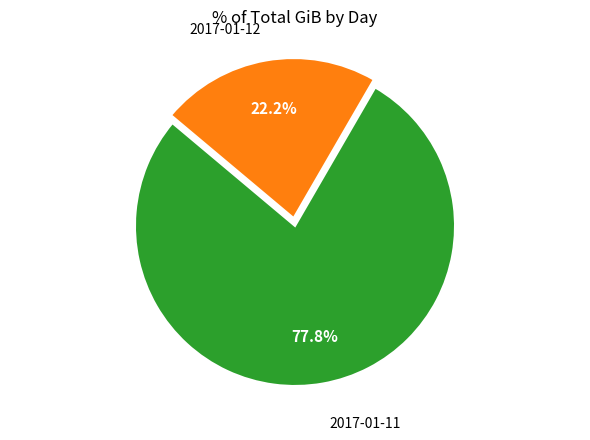

To the nearest percent, what portion does 2017-01-11 represent?

78%